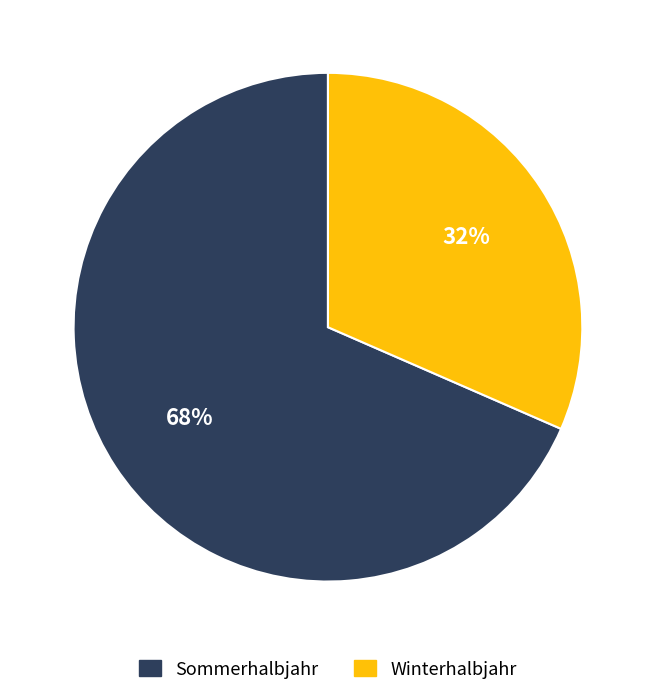

Is there any slice that represents more than half of the pie?

Yes